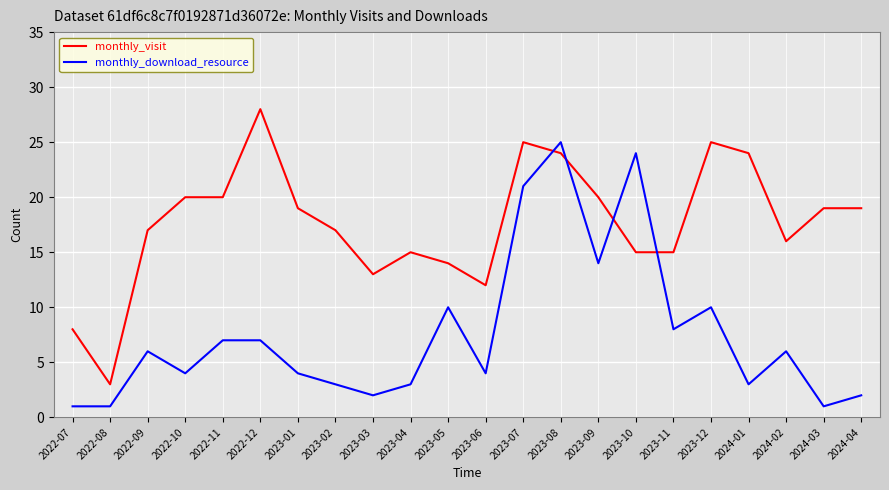

Which series has the widest spread of values?

monthly_visit